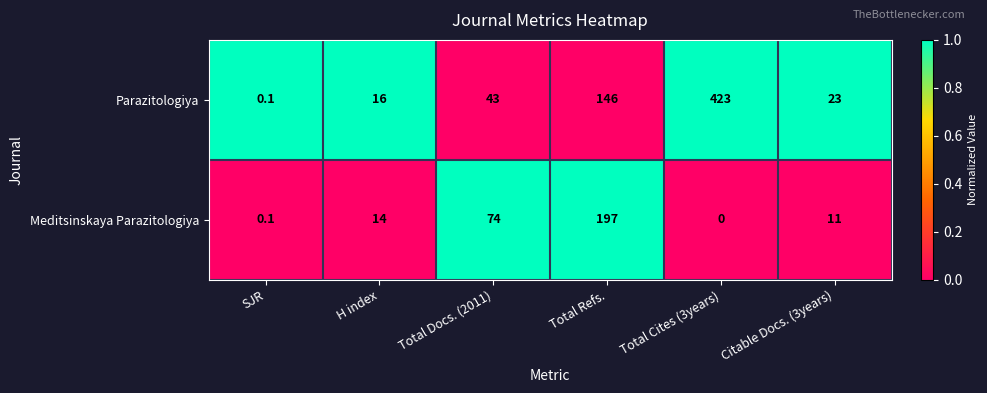

Reading left to right, transcribe all the data shown in this chart.

Parazitologiya: 0.1	16.0	43.0	146.0	423.0	23.0
Meditsinskaya Parazitologiya: 0.1	14.0	74.0	197.0	0.0	11.0